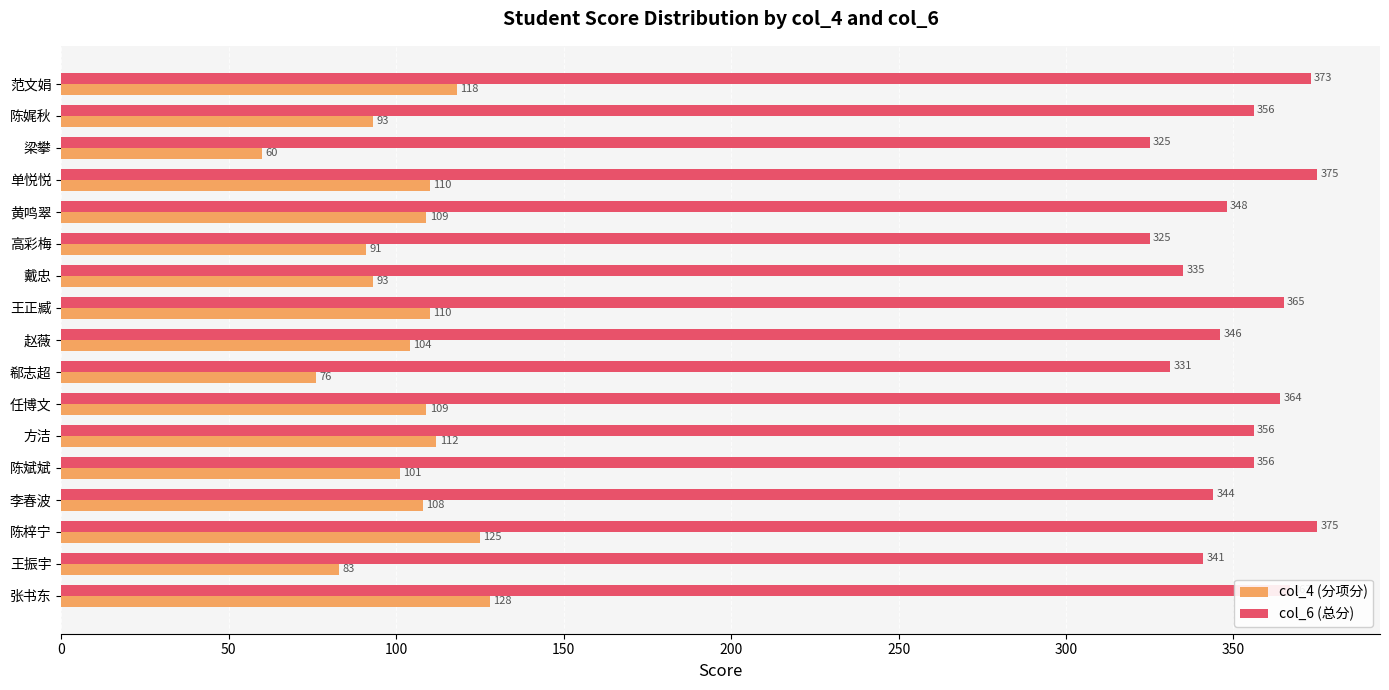

How many series are shown in this chart?

2